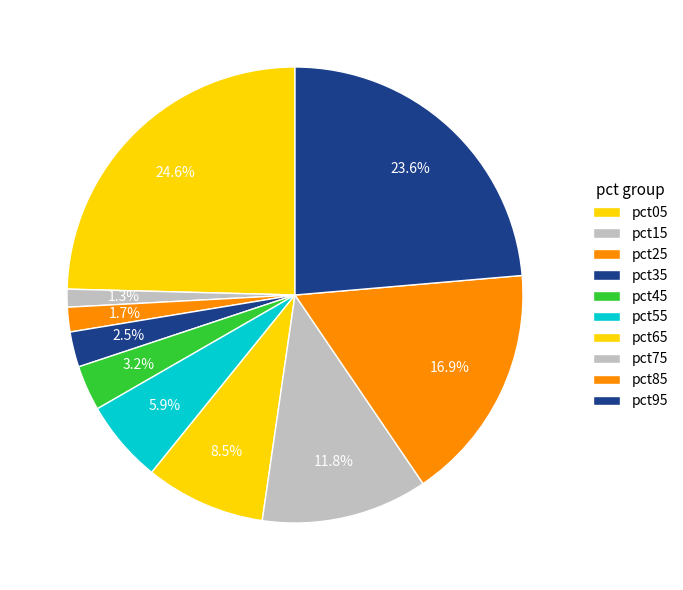

To the nearest percent, what is the difference between the pct65 and pct95 slice percentages?

15%